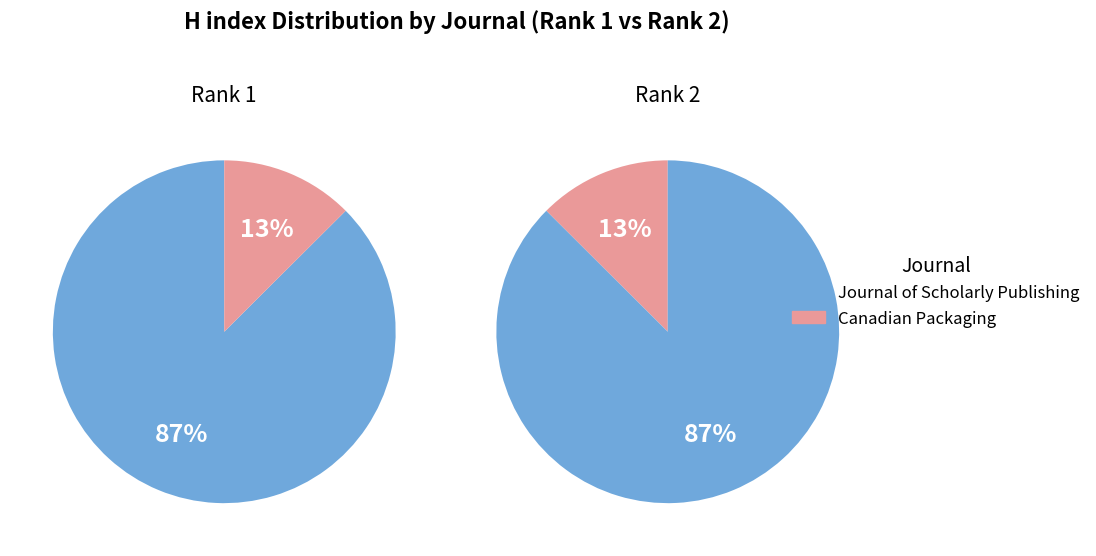

Which slice is the smallest?

Canadian Packaging